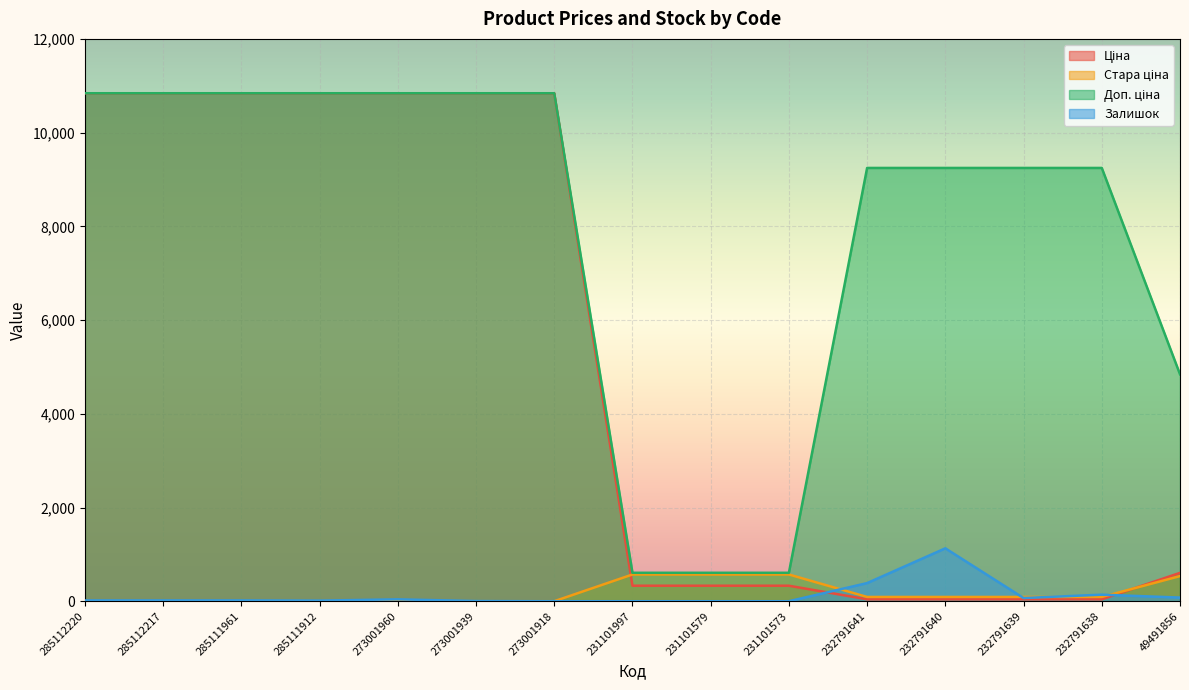

Is the value of Доп. ціна at 273001960 greater than the value of Залишок at 232791638?

Yes